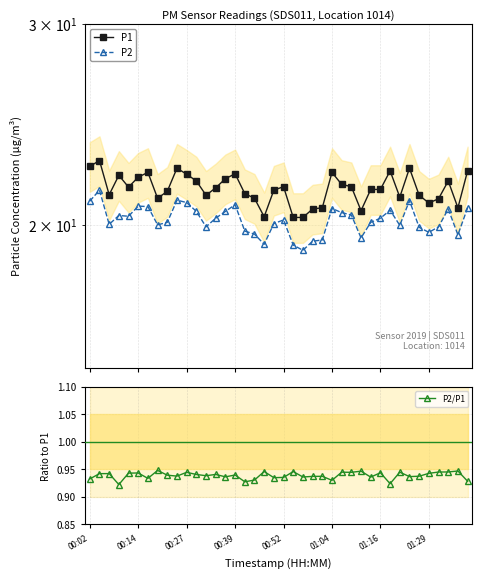

The value of P2/P1 at 37 is 0.9. True or false?

True